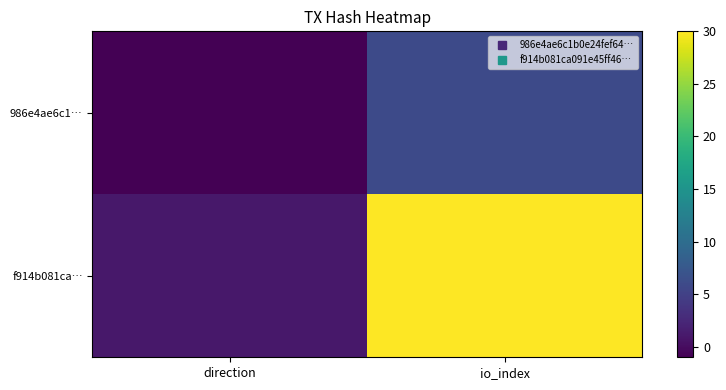

What is the total value across all series at io_index?

36